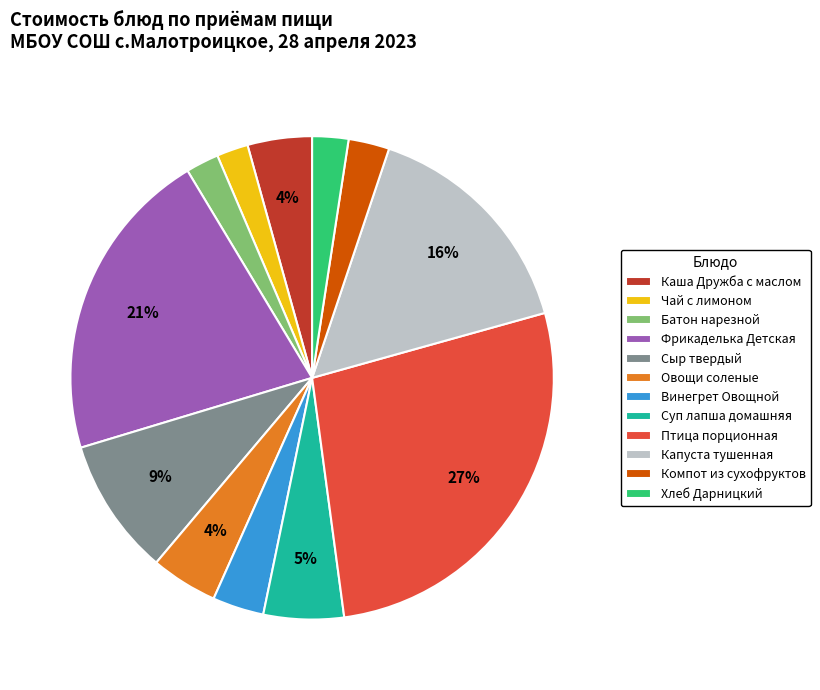

Combined, do Сыр твердый and Батон нарезной account for over 50%?

No